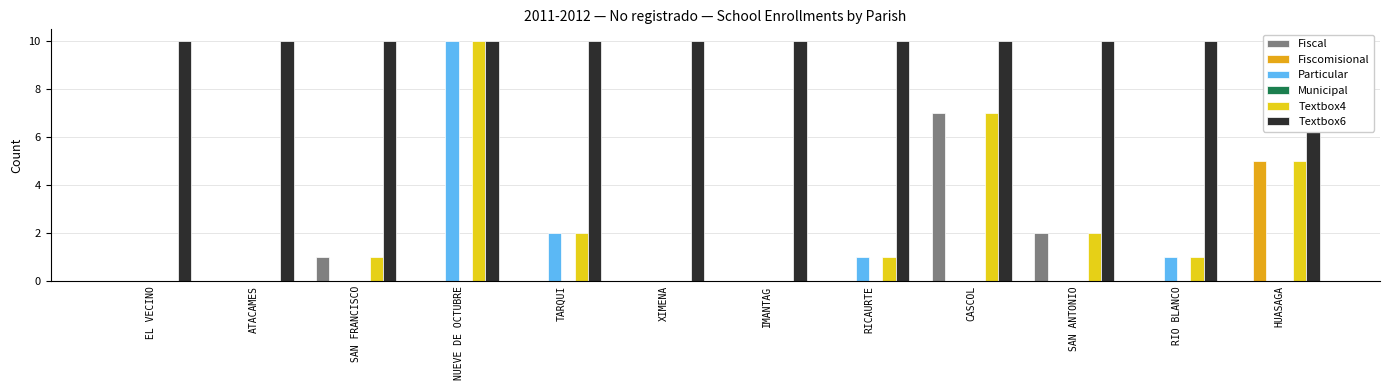

How many bars are there in total?

72